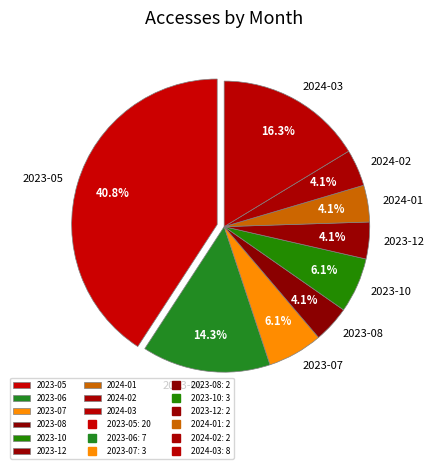

To the nearest percent, what is the difference between the largest and smallest slice percentages?

37%